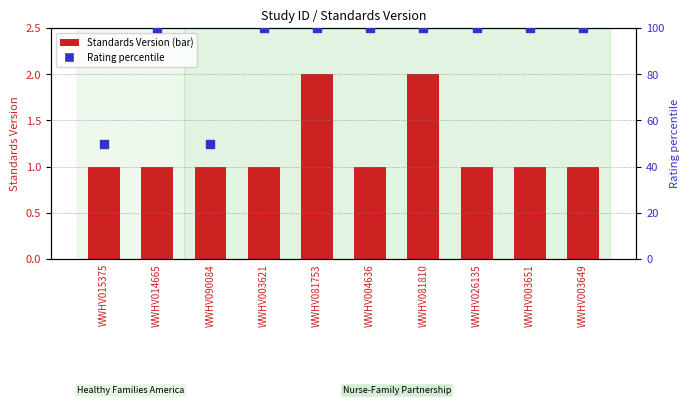

Which series reaches the maximum Y coordinate?

Rating (percentile)